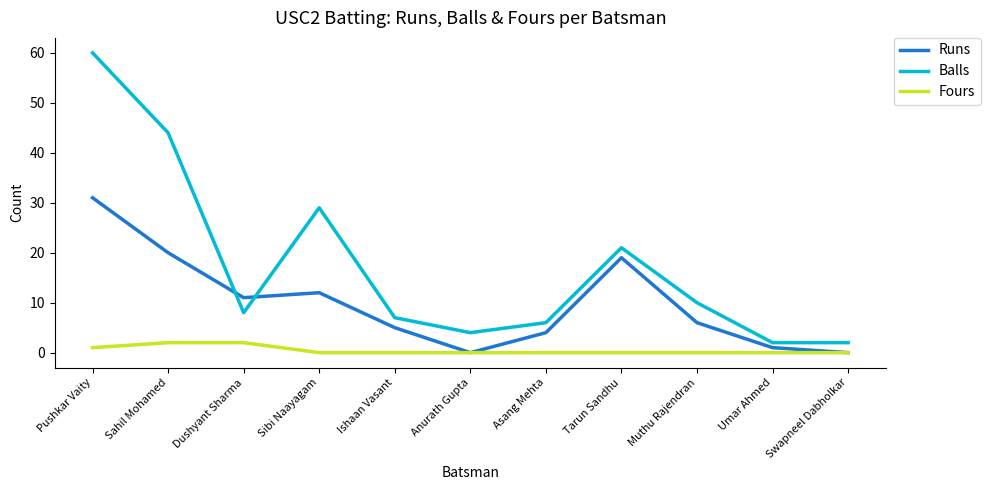

At which category is the sum across all series the highest?

Pushkar Vaity